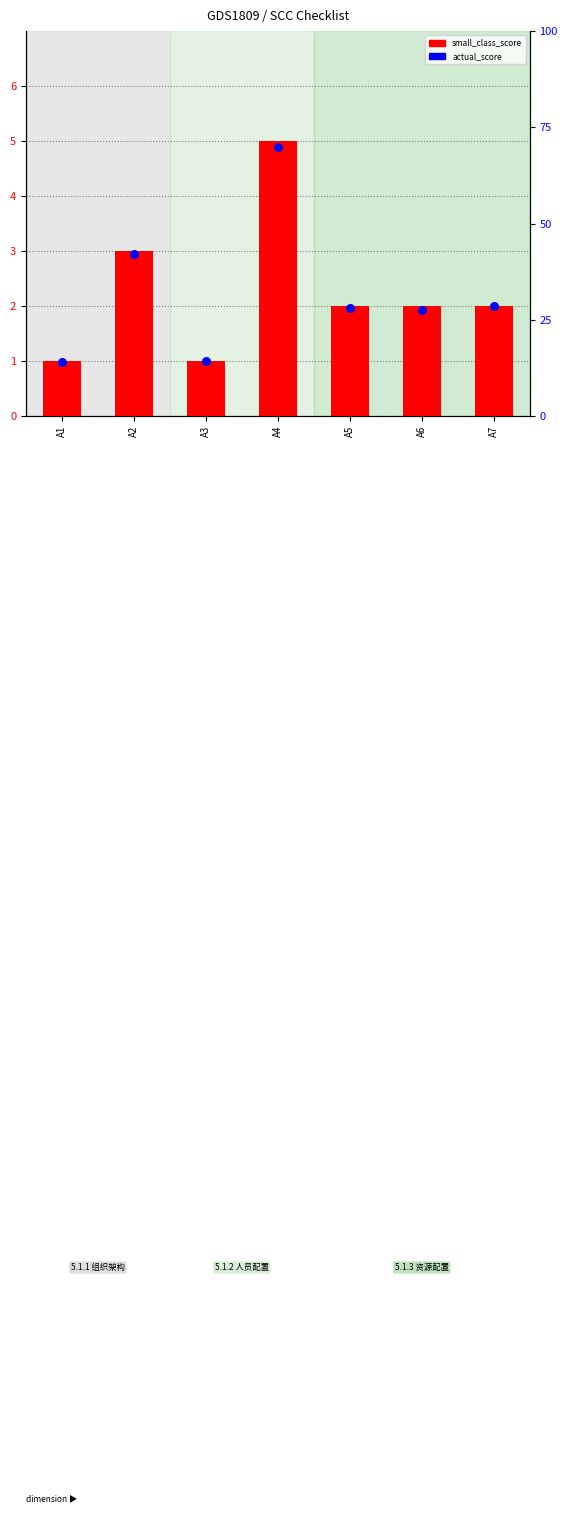

What is the total value across all series at A4?

9.9